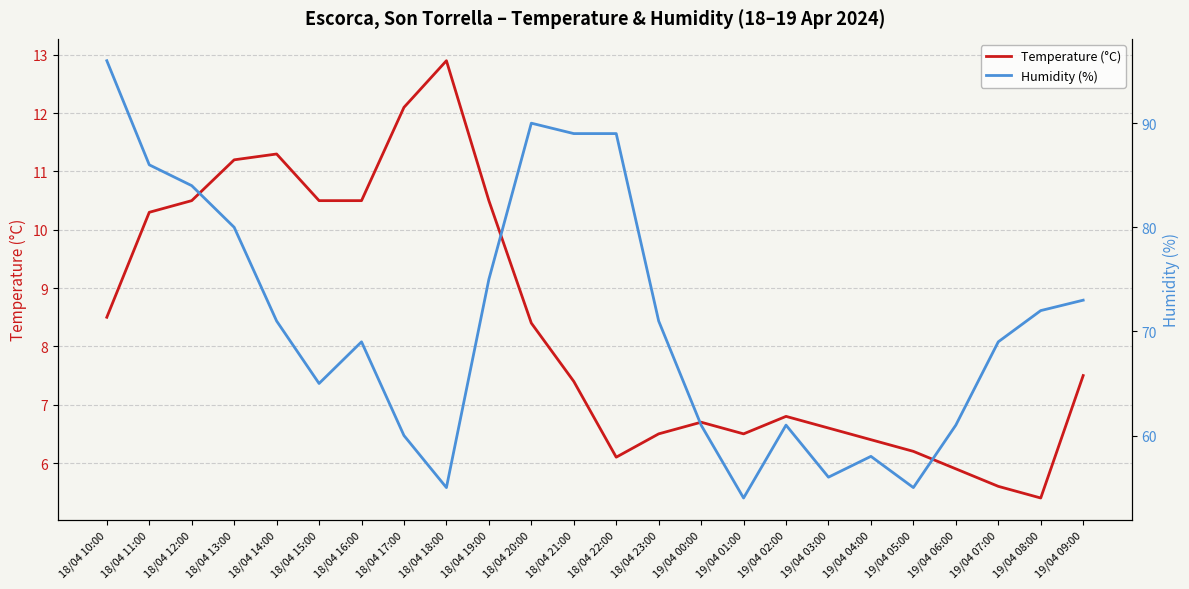

Is the value of Temperature (°C) at 19/04 00:00 greater than the value of Humidity (%) at 19/04 07:00?

No